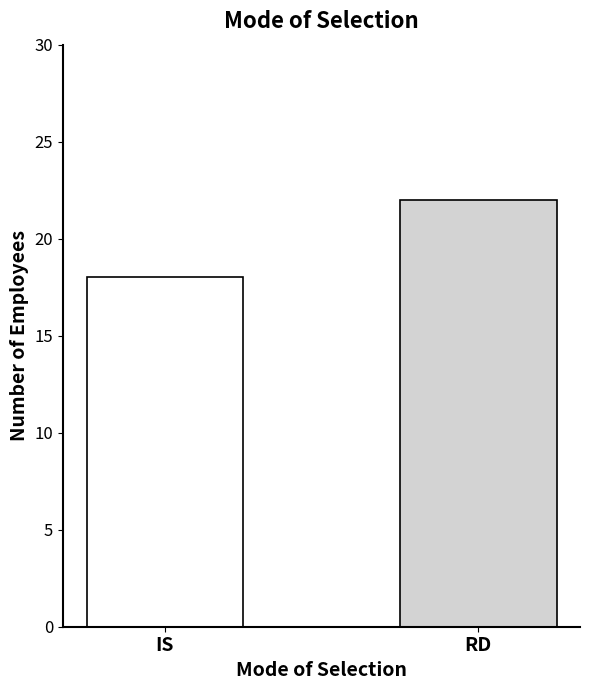

What is the maximum value shown in the chart?

22